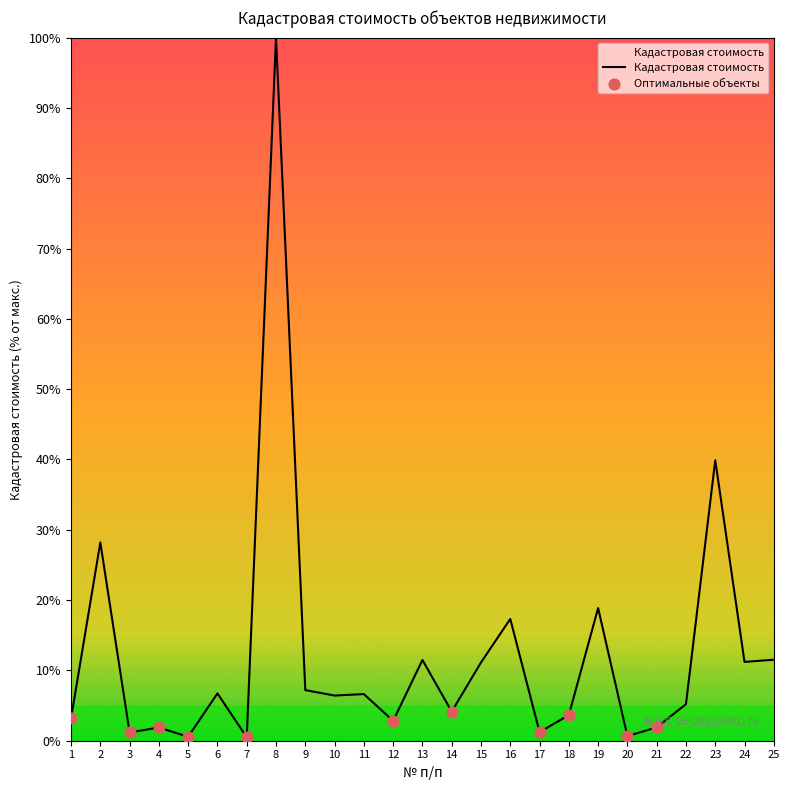

What is the change in value from 10 to 14?

-2.3